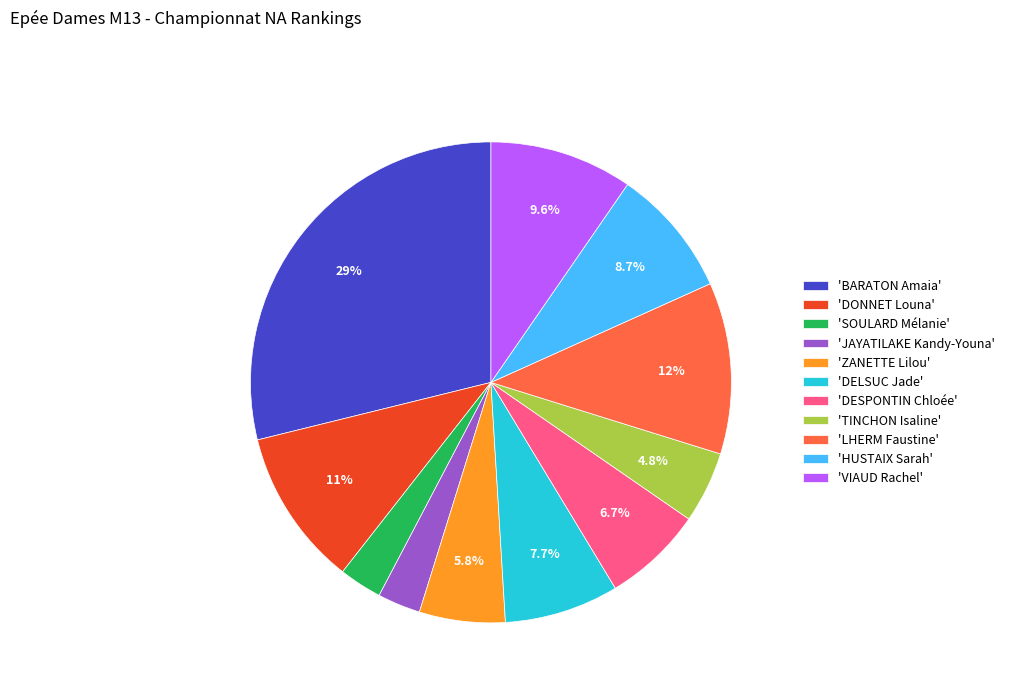

How many slices are in this pie chart?

11